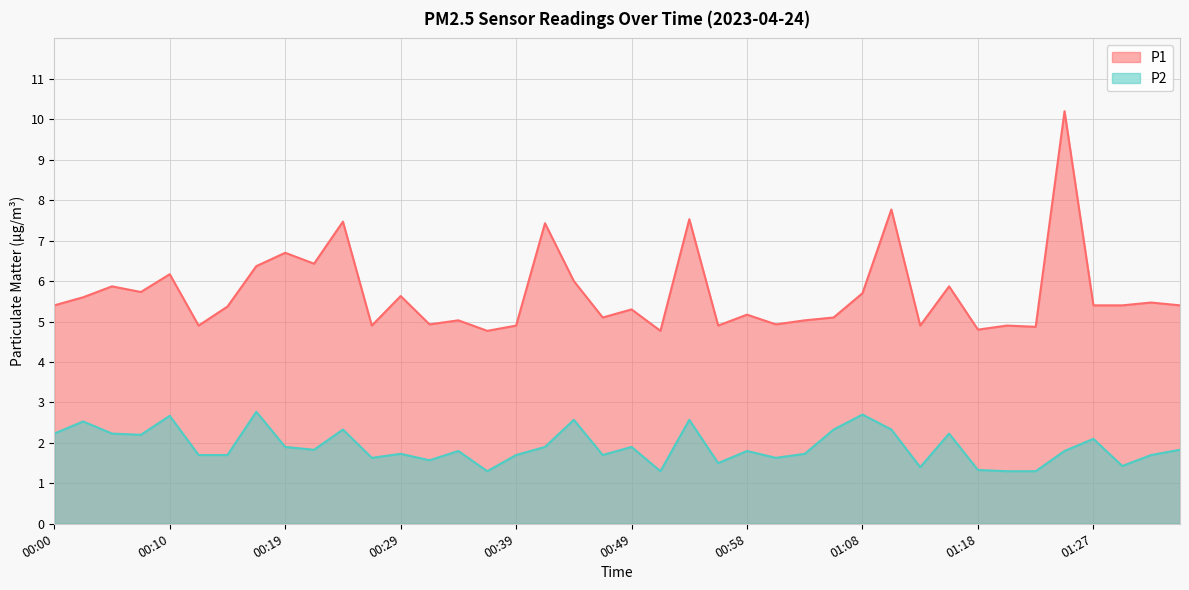

Reading right to left, transcribe all the data shown in this chart.

P1: 01:35=5.4	01:32=5.5	01:30=5.4	01:27=5.4	01:25=10.2	01:23=4.9	01:20=4.9	01:18=4.8	01:15=5.9	01:13=4.9	01:10=7.8	01:08=5.7	01:06=5.1	01:03=5.0	01:01=4.9	00:58=5.2	00:56=4.9	00:53=7.5	00:51=4.8	00:49=5.3	00:46=5.1	00:44=6.0	00:41=7.4	00:39=4.9	00:36=4.8	00:34=5.0	00:31=4.9	00:29=5.6	00:27=4.9	00:24=7.5	00:22=6.4	00:19=6.7	00:17=6.4	00:15=5.4	00:12=4.9	00:10=6.2	00:07=5.7	00:05=5.9	00:02=5.6	00:00=5.4
P2: 01:35=1.8	01:32=1.7	01:30=1.4	01:27=2.1	01:25=1.8	01:23=1.3	01:20=1.3	01:18=1.3	01:15=2.2	01:13=1.4	01:10=2.3	01:08=2.7	01:06=2.3	01:03=1.7	01:01=1.6	00:58=1.8	00:56=1.5	00:53=2.6	00:51=1.3	00:49=1.9	00:46=1.7	00:44=2.6	00:41=1.9	00:39=1.7	00:36=1.3	00:34=1.8	00:31=1.6	00:29=1.7	00:27=1.6	00:24=2.3	00:22=1.8	00:19=1.9	00:17=2.8	00:15=1.7	00:12=1.7	00:10=2.7	00:07=2.2	00:05=2.2	00:02=2.5	00:00=2.2